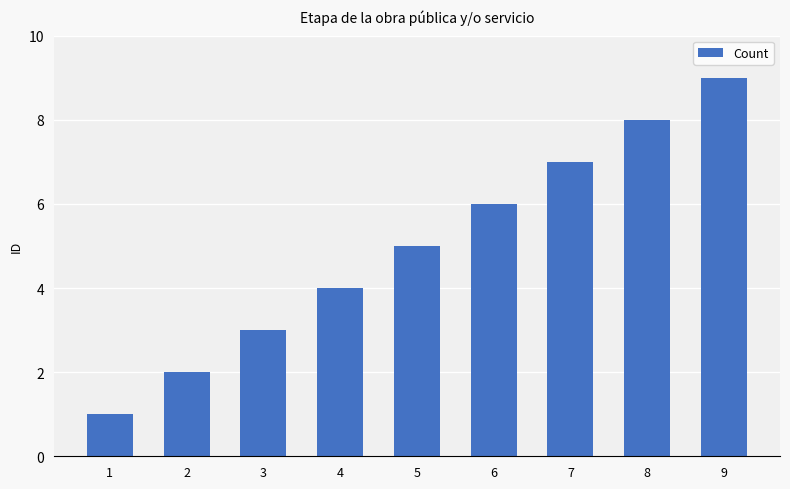

What is the change in value from 2 to 7?

+5